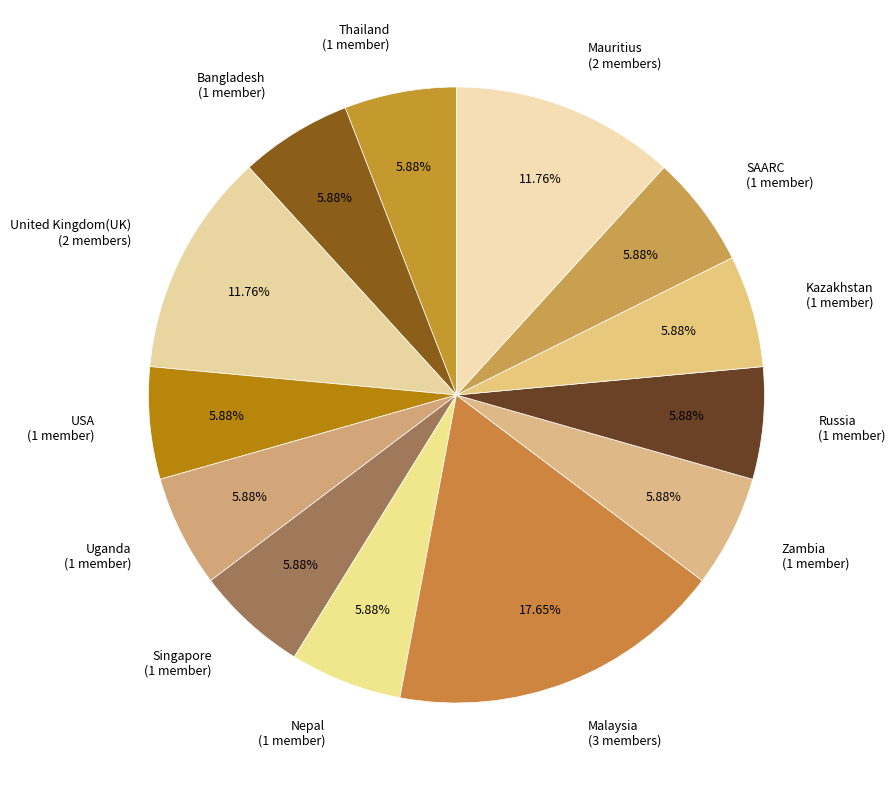

To the nearest percent, what portion does Kazakhstan represent?

6%